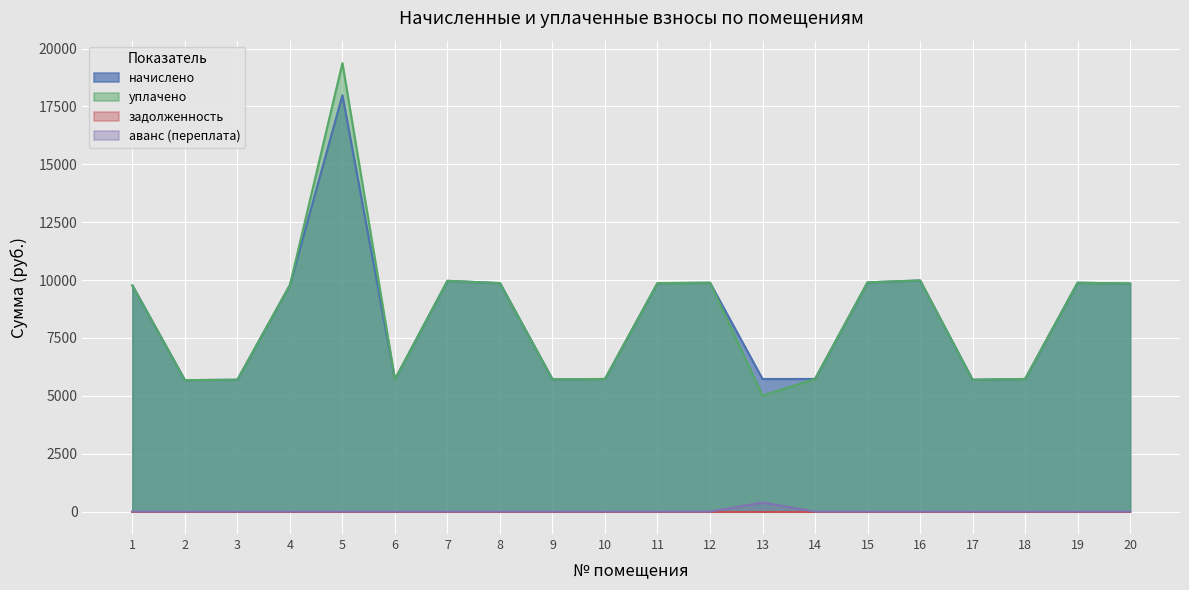

In аванс (переплата), how many points are higher than both neighbors (excluding endpoints)?

1